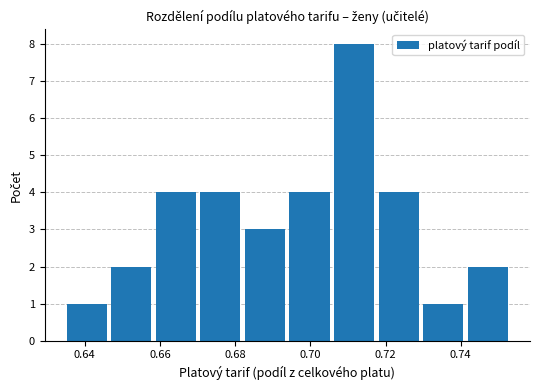

Reading left to right, list every bar in this chart as the range it spans on the x-axis followed by its height. Neither the bar edges nor the heights are printed on the chart, so give them approximately, as read against the axes.

0.636 to 0.646: 1
0.646 to 0.658: 2
0.658 to 0.670: 4
0.670 to 0.682: 4
0.682 to 0.694: 3
0.694 to 0.706: 4
0.706 to 0.718: 8
0.718 to 0.730: 4
0.730 to 0.742: 1
0.742 to 0.754: 2